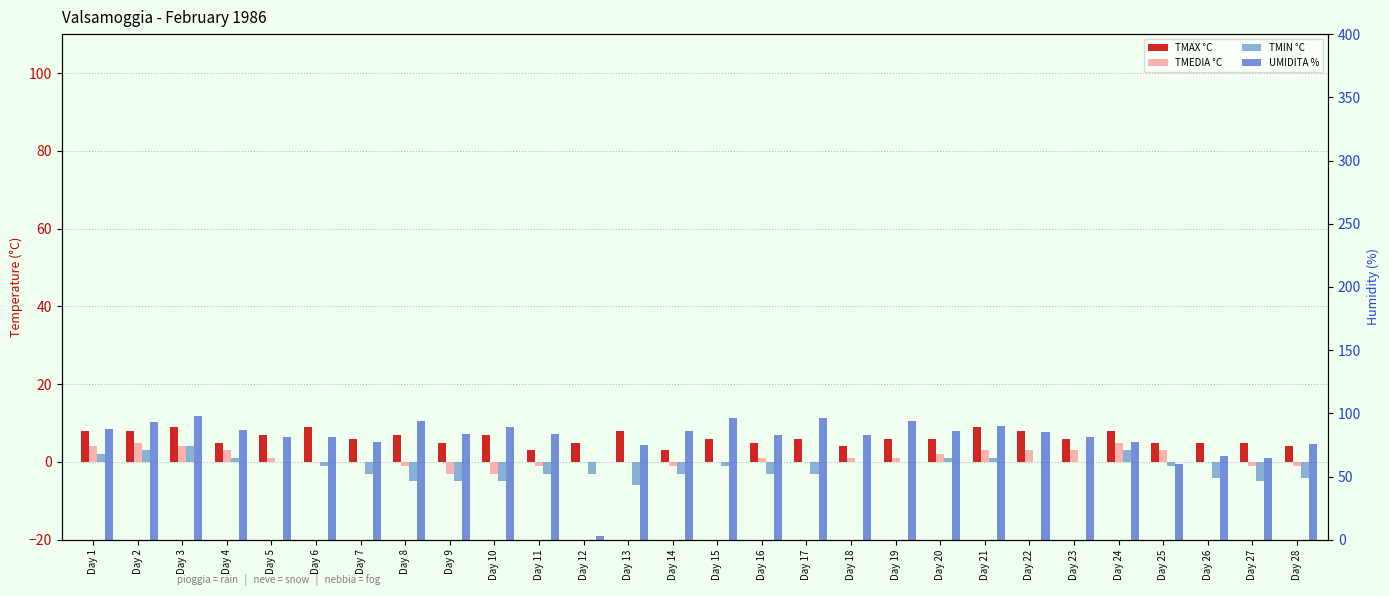

Reading left to right, what are all the values shown in this chart?

TMAX °C: 8	8	9	5	7	9	6	7	5	7	3	5	8	3	6	5	6	4	6	6	9	8	6	8	5	5	5	4
TMEDIA °C: 4	5	4	3	1	0	0	-1	-3	-3	-1	0	0	-1	0	1	0	1	1	2	3	3	3	5	3	0	-1	-1
TMIN °C: 2	3	4	1	0	-1	-3	-5	-5	-5	-3	-3	-6	-3	-1	-3	-3	0	0	1	1	0	0	3	-1	-4	-5	-4
UMIDITA %: 88	93	98	87	81	81	77	94	84	89	84	3	75	86	96	83	96	83	94	86	90	85	81	77	60	66	65	76